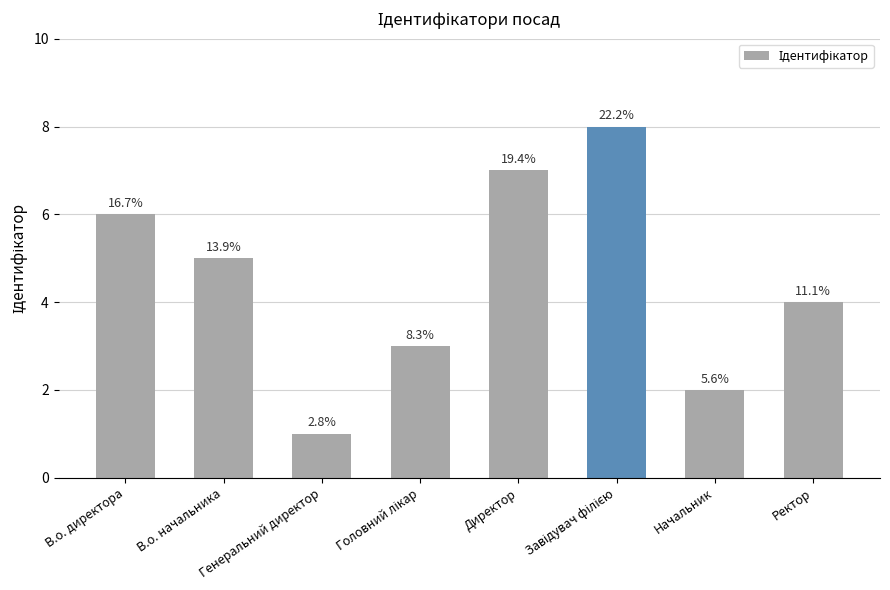

What is the value of the 3rd bar from the left?

1